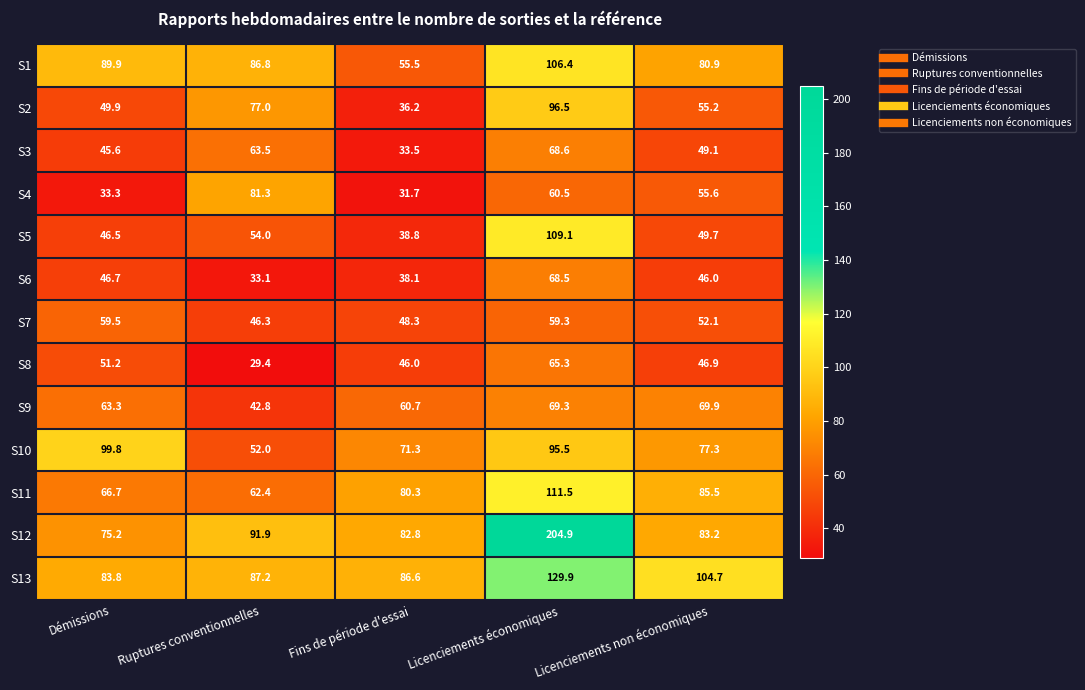

What is the sum of the S8 values at Licenciements économiques and Fins de période d'essai?

111.3